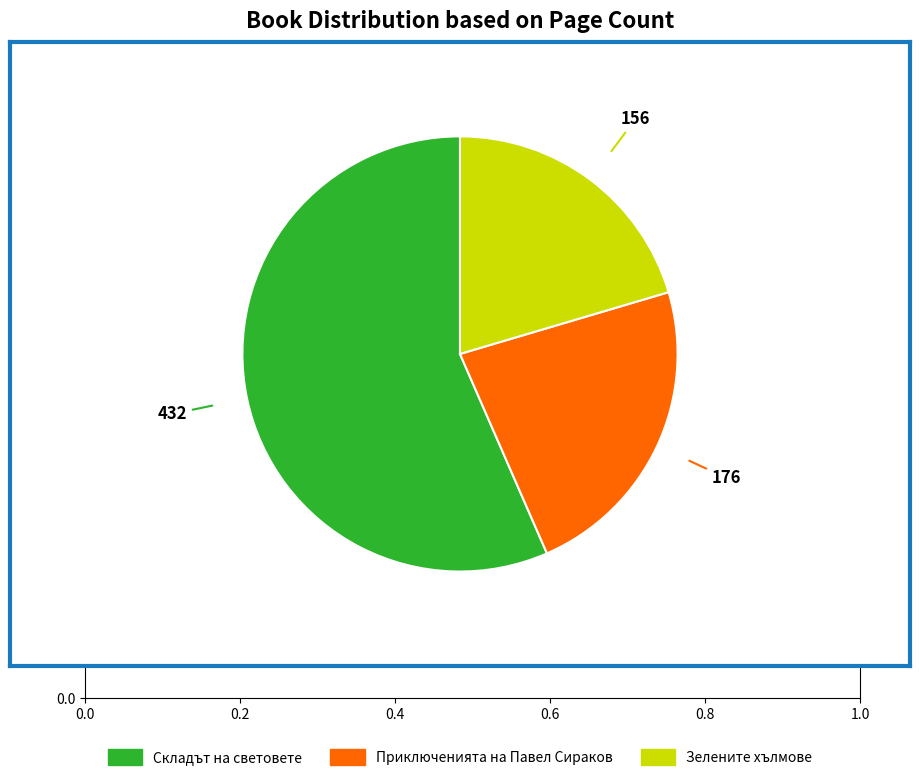

Which category accounts for the majority?

Складът на световете